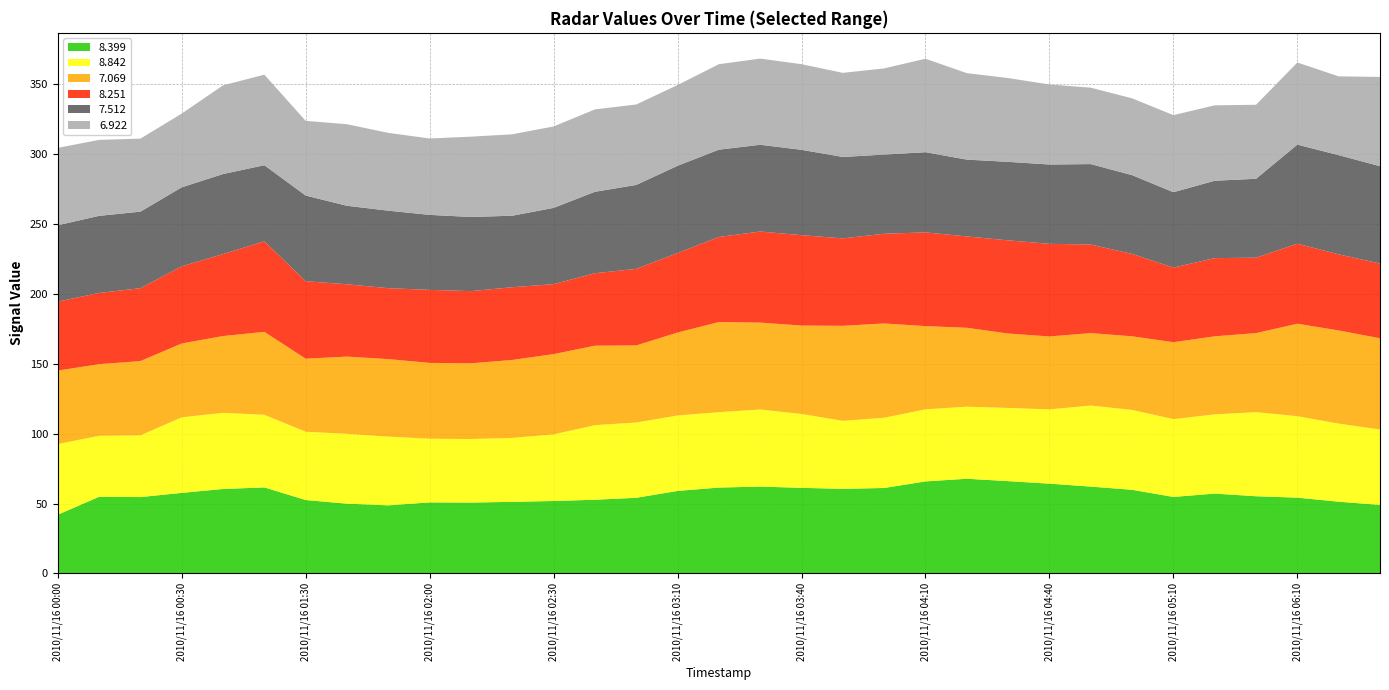

Reading left to right, list all the values displayed in this chart.

8.399: 2010/11/16 00:00=42.0	2010/11/16 00:10=54.8	2010/11/16 00:20=54.6	2010/11/16 00:30=57.6	2010/11/16 00:50=60.4	2010/11/16 01:00=61.5	2010/11/16 01:30=52.5	2010/11/16 01:40=49.9	2010/11/16 01:50=48.7	2010/11/16 02:00=50.8	2010/11/16 02:10=50.7	2010/11/16 02:20=51.2	2010/11/16 02:30=51.8	2010/11/16 02:50=52.7	2010/11/16 03:00=54.1	2010/11/16 03:10=59.0	2010/11/16 03:20=61.4	2010/11/16 03:30=62.1	2010/11/16 03:40=61.2	2010/11/16 03:50=60.5	2010/11/16 04:00=61.1	2010/11/16 04:10=65.8	2010/11/16 04:20=67.7	2010/11/16 04:30=66.0	2010/11/16 04:40=64.2	2010/11/16 04:50=62.1	2010/11/16 05:00=59.8	2010/11/16 05:10=54.7	2010/11/16 05:20=57.1	2010/11/16 05:30=55.2	2010/11/16 06:10=54.2	2010/11/16 06:20=51.3	2010/11/16 06:30=49.0
8.842: 2010/11/16 00:00=50.5	2010/11/16 00:10=43.6	2010/11/16 00:20=44.1	2010/11/16 00:30=54.0	2010/11/16 00:50=54.4	2010/11/16 01:00=51.9	2010/11/16 01:30=48.8	2010/11/16 01:40=49.9	2010/11/16 01:50=49.1	2010/11/16 02:00=45.5	2010/11/16 02:10=45.4	2010/11/16 02:20=45.7	2010/11/16 02:30=47.6	2010/11/16 02:50=53.3	2010/11/16 03:00=53.8	2010/11/16 03:10=53.9	2010/11/16 03:20=53.9	2010/11/16 03:30=55.1	2010/11/16 03:40=52.8	2010/11/16 03:50=48.6	2010/11/16 04:00=50.2	2010/11/16 04:10=51.5	2010/11/16 04:20=51.5	2010/11/16 04:30=52.3	2010/11/16 04:40=53.1	2010/11/16 04:50=57.9	2010/11/16 05:00=57.1	2010/11/16 05:10=55.6	2010/11/16 05:20=56.6	2010/11/16 05:30=60.1	2010/11/16 06:10=58.2	2010/11/16 06:20=55.8	2010/11/16 06:30=53.9
7.069: 2010/11/16 00:00=52.5	2010/11/16 00:10=51.2	2010/11/16 00:20=53.1	2010/11/16 00:30=52.8	2010/11/16 00:50=54.9	2010/11/16 01:00=59.3	2010/11/16 01:30=52.2	2010/11/16 01:40=55.2	2010/11/16 01:50=55.4	2010/11/16 02:00=54.2	2010/11/16 02:10=54.1	2010/11/16 02:20=55.7	2010/11/16 02:30=57.4	2010/11/16 02:50=56.8	2010/11/16 03:00=55.1	2010/11/16 03:10=59.3	2010/11/16 03:20=64.4	2010/11/16 03:30=62.1	2010/11/16 03:40=63.2	2010/11/16 03:50=67.9	2010/11/16 04:00=67.4	2010/11/16 04:10=59.5	2010/11/16 04:20=56.4	2010/11/16 04:30=53.2	2010/11/16 04:40=52.1	2010/11/16 04:50=51.8	2010/11/16 05:00=52.6	2010/11/16 05:10=55.0	2010/11/16 05:20=55.8	2010/11/16 05:30=56.5	2010/11/16 06:10=66.1	2010/11/16 06:20=66.6	2010/11/16 06:30=65.2
8.251: 2010/11/16 00:00=49.3	2010/11/16 00:10=50.9	2010/11/16 00:20=52.1	2010/11/16 00:30=55.1	2010/11/16 00:50=58.6	2010/11/16 01:00=64.7	2010/11/16 01:30=55.4	2010/11/16 01:40=51.7	2010/11/16 01:50=50.7	2010/11/16 02:00=52.2	2010/11/16 02:10=51.6	2010/11/16 02:20=52.0	2010/11/16 02:30=50.0	2010/11/16 02:50=51.8	2010/11/16 03:00=54.7	2010/11/16 03:10=56.8	2010/11/16 03:20=60.8	2010/11/16 03:30=65.1	2010/11/16 03:40=64.6	2010/11/16 03:50=62.5	2010/11/16 04:00=64.1	2010/11/16 04:10=67.0	2010/11/16 04:20=65.3	2010/11/16 04:30=66.6	2010/11/16 04:40=66.2	2010/11/16 04:50=63.3	2010/11/16 05:00=58.9	2010/11/16 05:10=53.3	2010/11/16 05:20=55.9	2010/11/16 05:30=53.9	2010/11/16 06:10=57.2	2010/11/16 06:20=54.4	2010/11/16 06:30=53.4
7.512: 2010/11/16 00:00=54.6	2010/11/16 00:10=55.1	2010/11/16 00:20=54.7	2010/11/16 00:30=56.5	2010/11/16 00:50=57.2	2010/11/16 01:00=54.4	2010/11/16 01:30=61.2	2010/11/16 01:40=56.1	2010/11/16 01:50=55.4	2010/11/16 02:00=53.6	2010/11/16 02:10=53.0	2010/11/16 02:20=51.1	2010/11/16 02:30=54.5	2010/11/16 02:50=58.2	2010/11/16 03:00=60.0	2010/11/16 03:10=62.4	2010/11/16 03:20=62.4	2010/11/16 03:30=62.0	2010/11/16 03:40=61.0	2010/11/16 03:50=58.2	2010/11/16 04:00=56.6	2010/11/16 04:10=57.3	2010/11/16 04:20=54.9	2010/11/16 04:30=56.1	2010/11/16 04:40=56.7	2010/11/16 04:50=57.5	2010/11/16 05:00=56.3	2010/11/16 05:10=53.9	2010/11/16 05:20=55.3	2010/11/16 05:30=56.4	2010/11/16 06:10=70.8	2010/11/16 06:20=70.9	2010/11/16 06:30=69.6
6.922: 2010/11/16 00:00=55.3	2010/11/16 00:10=54.3	2010/11/16 00:20=52.2	2010/11/16 00:30=52.7	2010/11/16 00:50=63.4	2010/11/16 01:00=64.7	2010/11/16 01:30=53.4	2010/11/16 01:40=58.3	2010/11/16 01:50=55.6	2010/11/16 02:00=54.6	2010/11/16 02:10=57.4	2010/11/16 02:20=58.2	2010/11/16 02:30=58.2	2010/11/16 02:50=58.9	2010/11/16 03:00=57.5	2010/11/16 03:10=57.7	2010/11/16 03:20=61.1	2010/11/16 03:30=61.6	2010/11/16 03:40=61.2	2010/11/16 03:50=60.1	2010/11/16 04:00=61.6	2010/11/16 04:10=66.8	2010/11/16 04:20=61.8	2010/11/16 04:30=59.9	2010/11/16 04:40=57.2	2010/11/16 04:50=54.6	2010/11/16 05:00=54.9	2010/11/16 05:10=55.1	2010/11/16 05:20=53.9	2010/11/16 05:30=52.9	2010/11/16 06:10=58.7	2010/11/16 06:20=56.3	2010/11/16 06:30=63.8